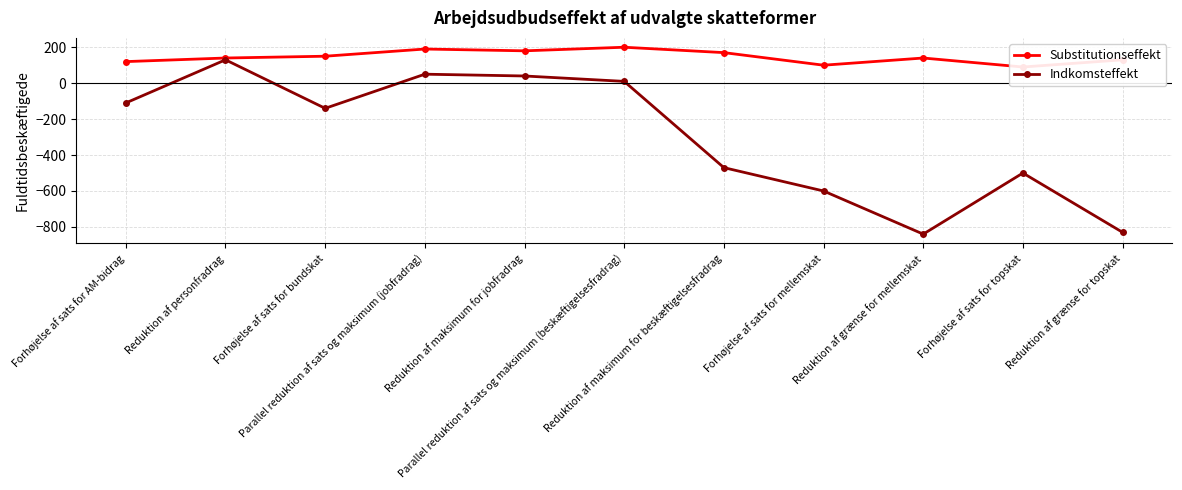

Reading left to right, transcribe all the data shown in this chart.

Substitutionseffekt: 120	140	150	190	180	200	170	100	140	90	130
Indkomsteffekt: -110	130	-140	50	40	10	-470	-600	-840	-500	-830